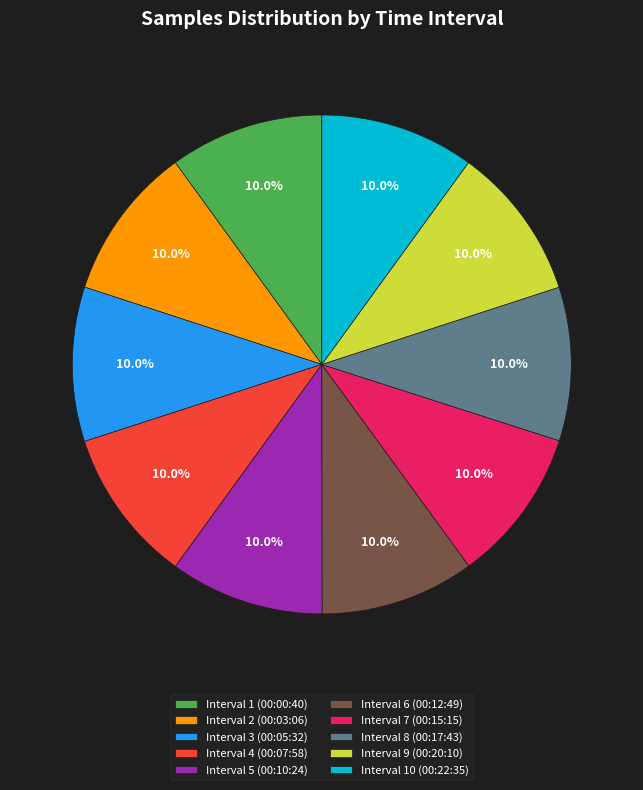

What is the total percentage of Interval 6 (00:12:49) and Interval 10 (00:22:35)?

20.0%